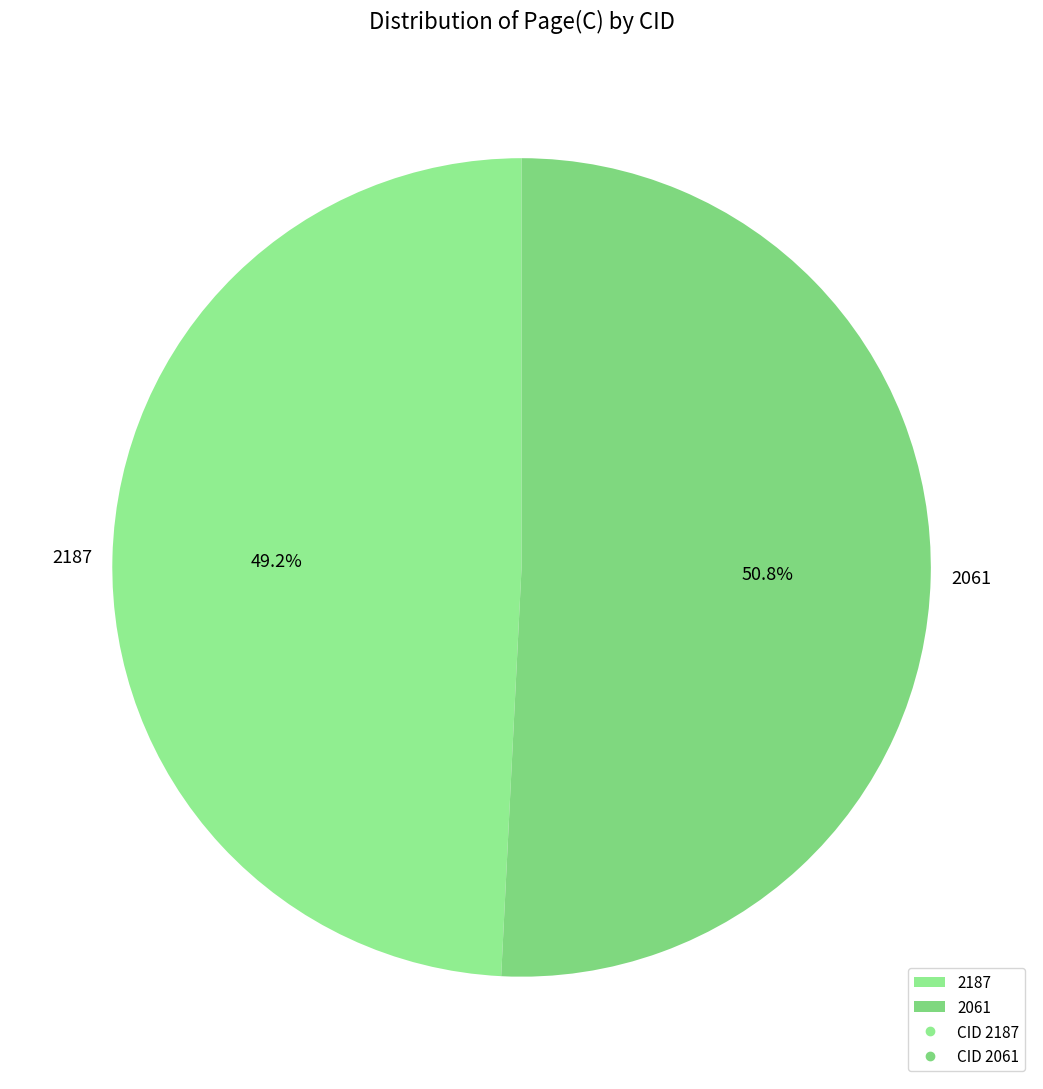

What is the majority slice?

2061